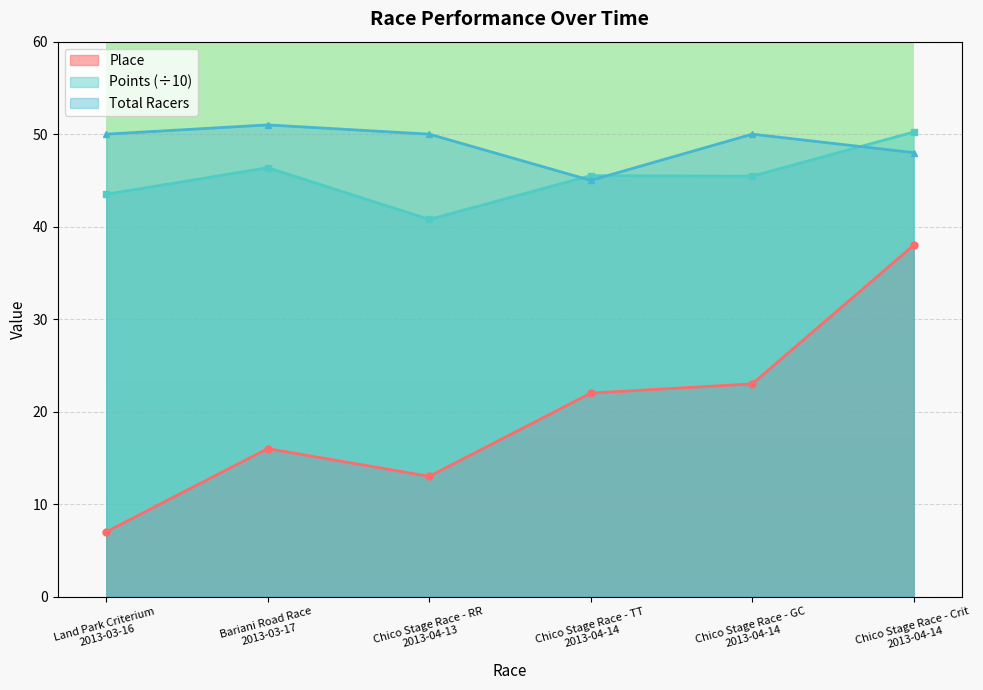

In Place, how many points are higher than both neighbors (excluding endpoints)?

1